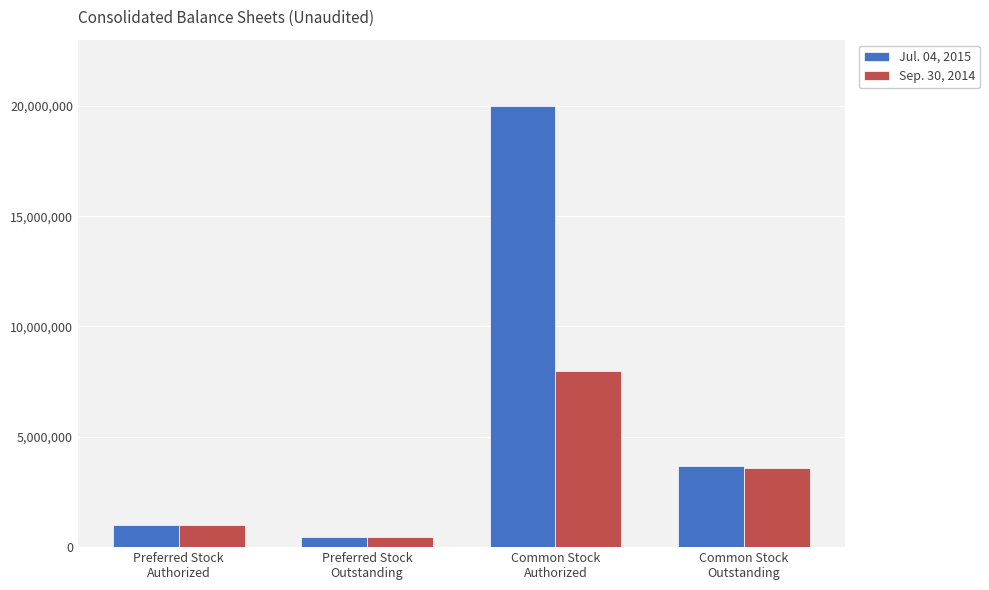

What is the spread (max minus min) of values at Common Stock
Authorized?

12000000